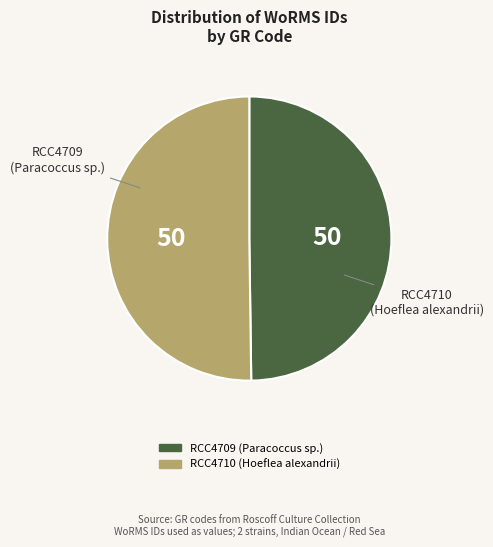

How many slices are in this pie chart?

2